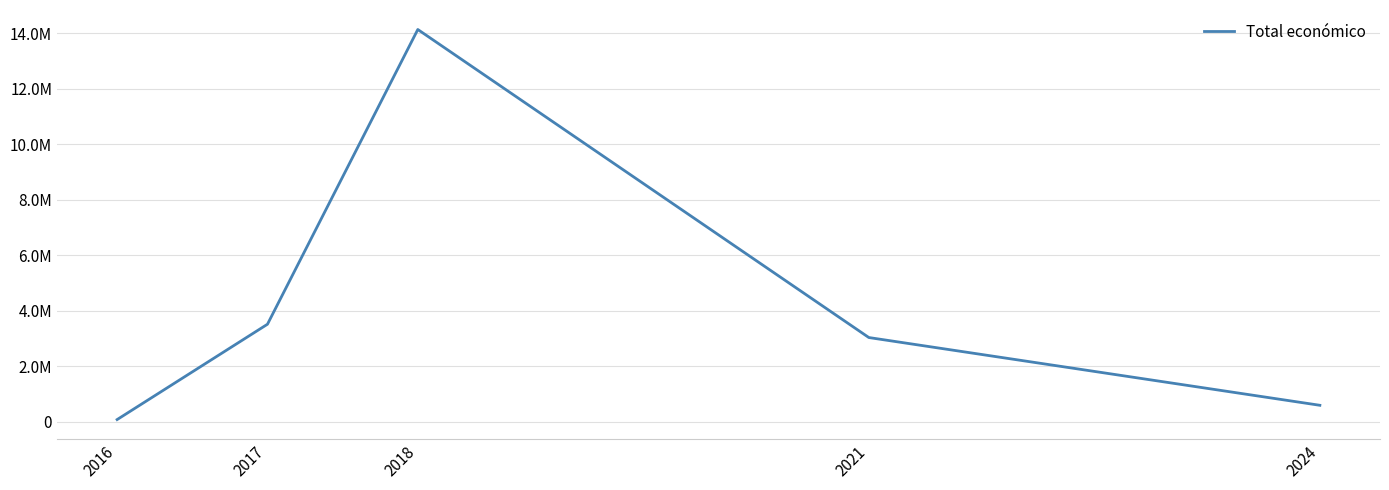

Which label corresponds to the smallest value in the chart?

2016